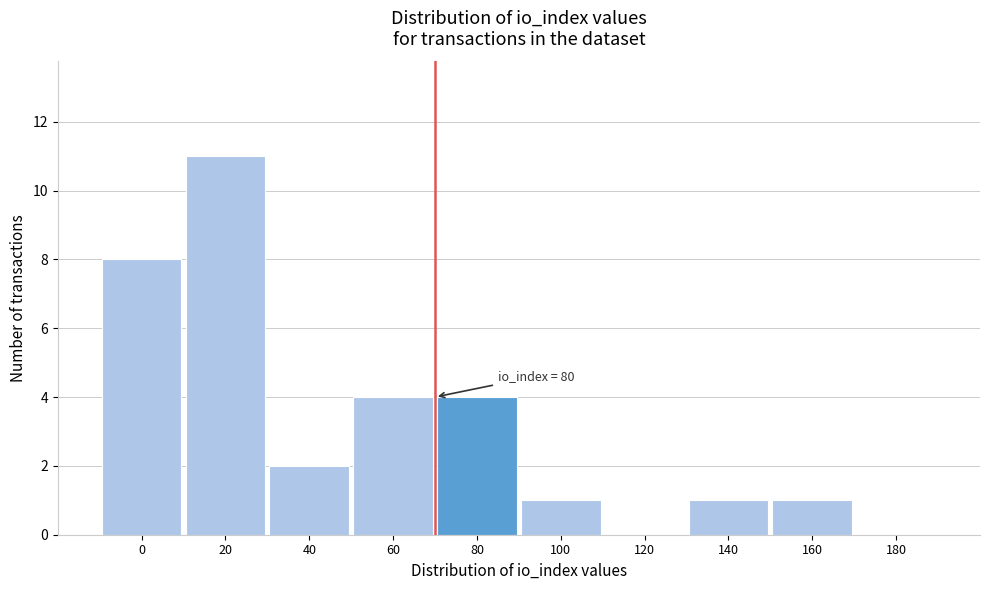

Reading right to left, extract all data points from this chart.

180=0	160=1	140=1	120=0	100=1	80=4	60=4	40=2	20=11	0=8